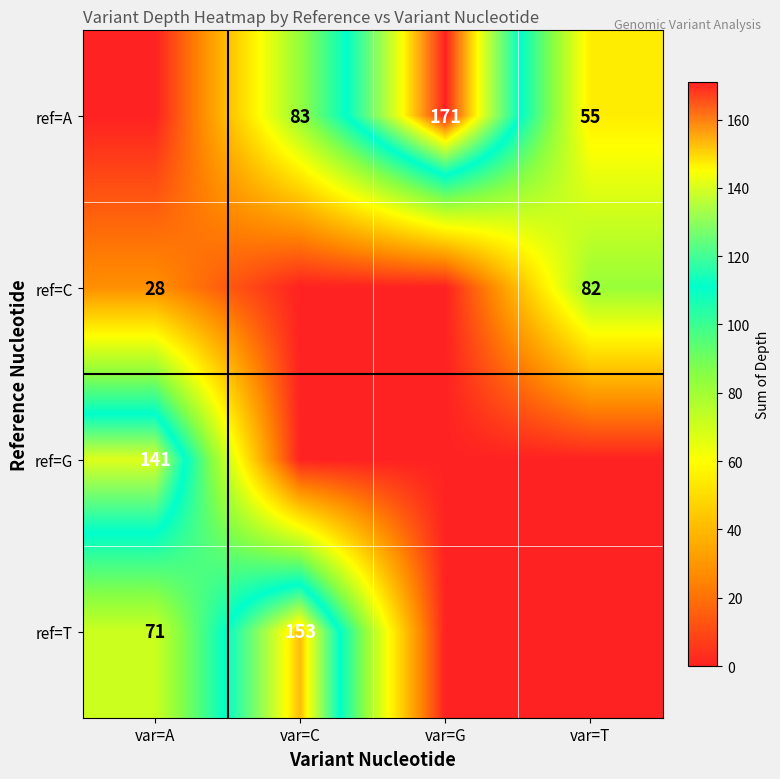

Between var=A and var=C, which is larger?

var=C